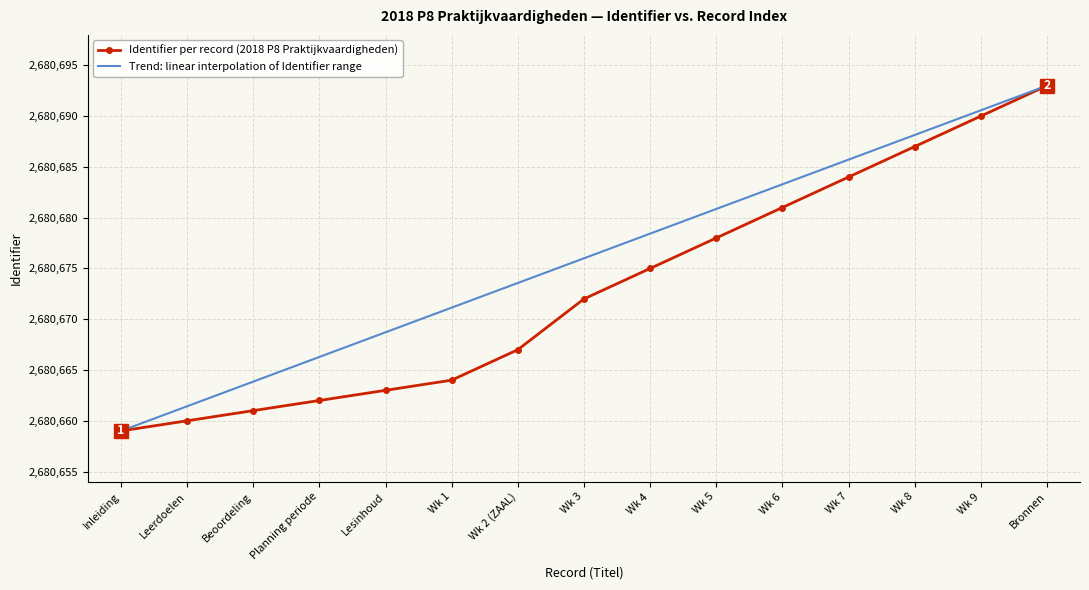

Which category has the highest value across all series?

Bronnen